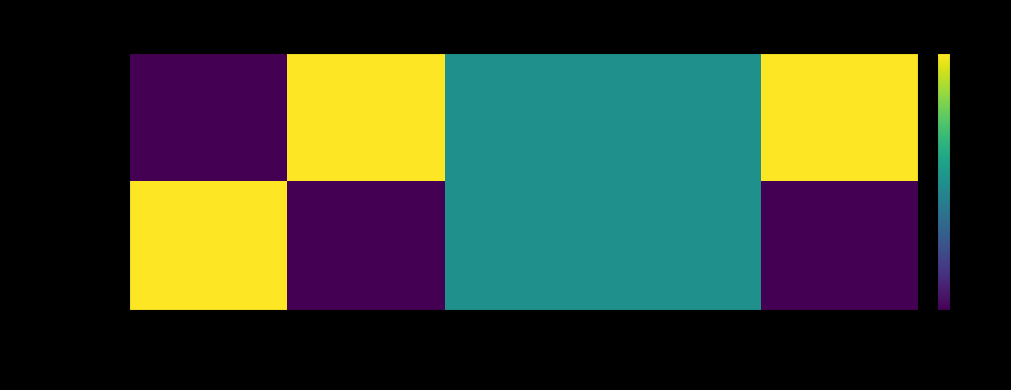

Reading left to right, extract all data points from this chart.

af6d0c54...046: direction=0.0	io_index=1.0	valid_mainchain=0.5	value=0.5	time_stamp=1.0
cab51c09...44e: direction=1.0	io_index=0.0	valid_mainchain=0.5	value=0.5	time_stamp=0.0